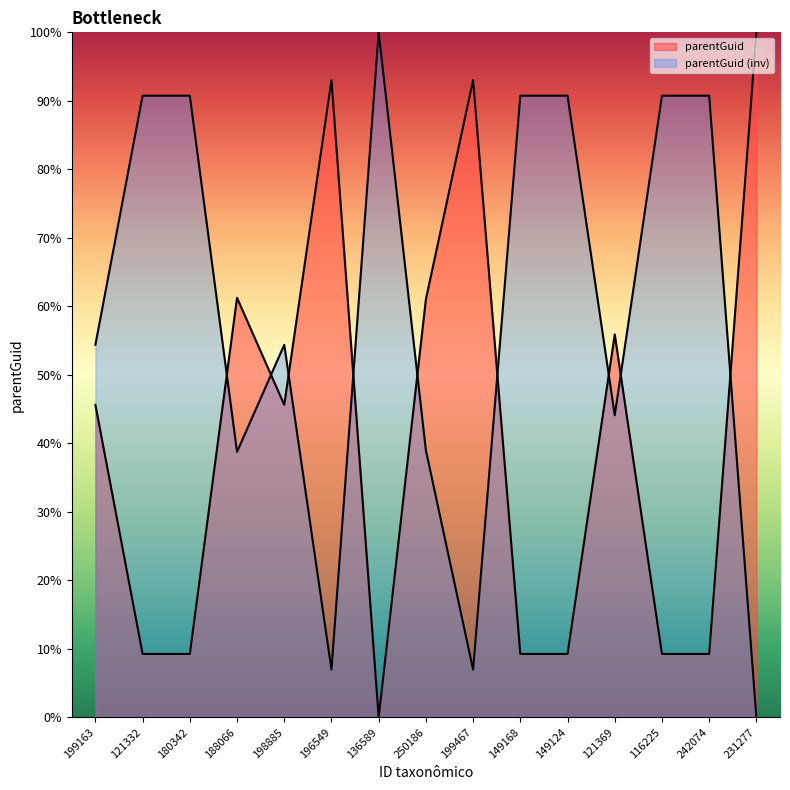

What position from the right is 121369?

4